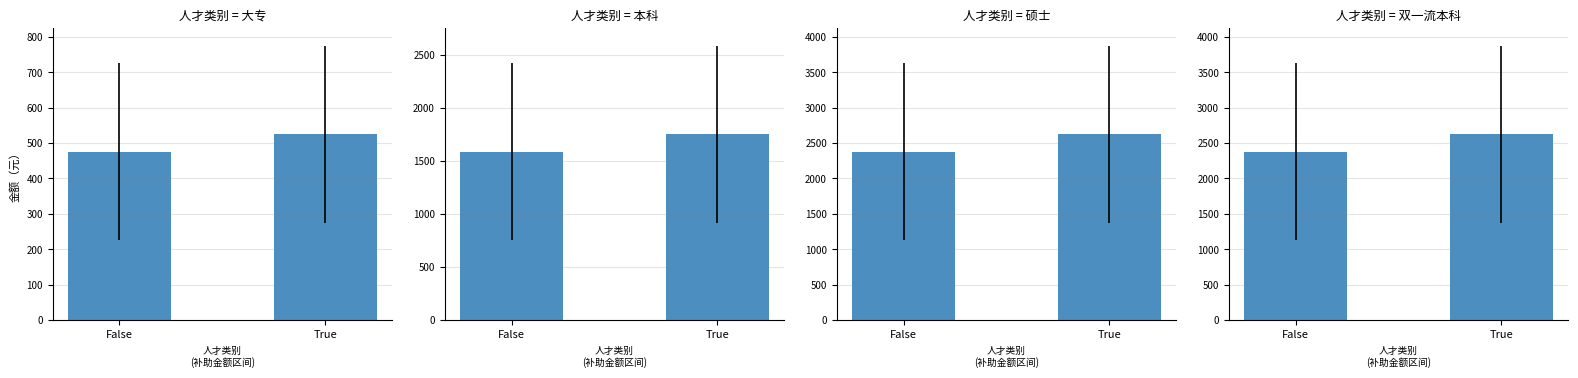

How many values in the 本科 series are below 1749?

1